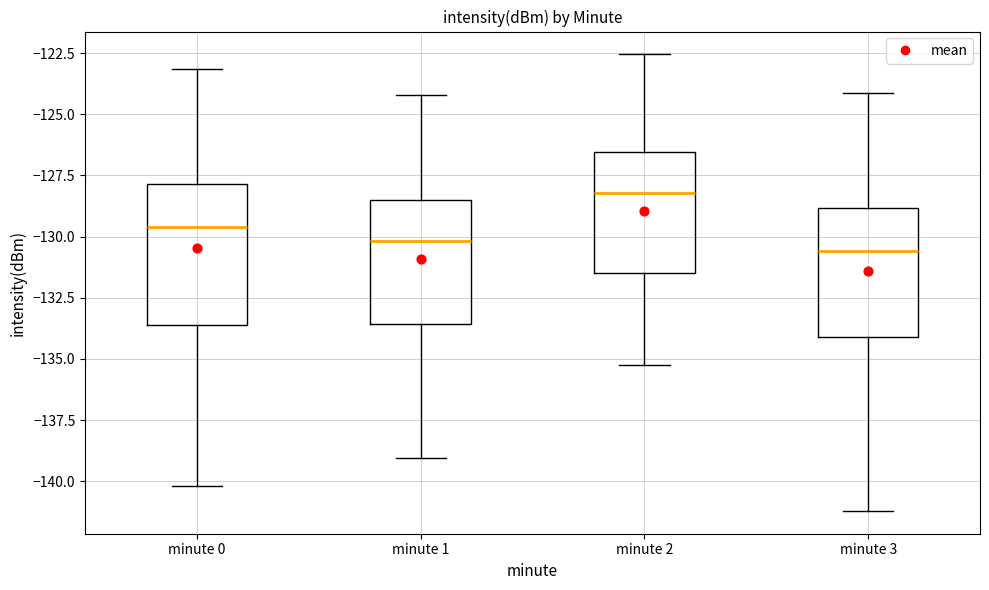

Comparing the boxes themselves (not the whiskers), which one is the tallest?

minute 0